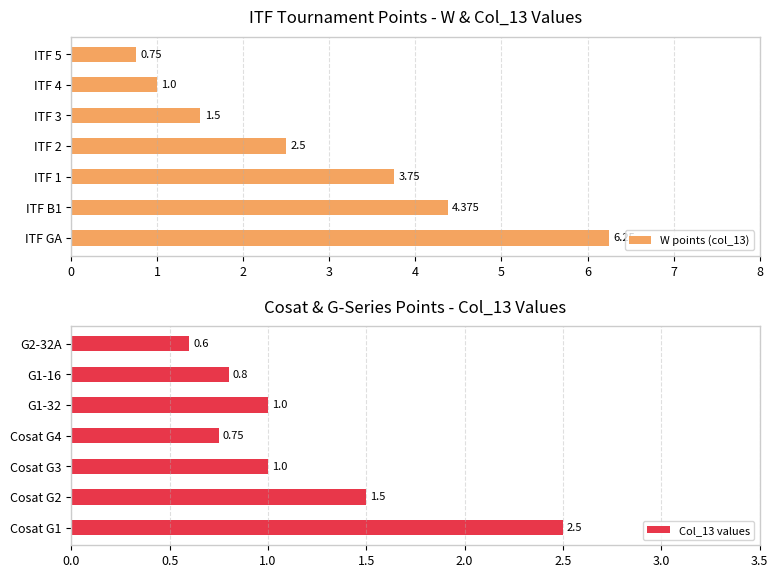

Reading left to right, list all the values displayed in this chart.

W points (col_13): 6.2	4.4	3.8	2.5	1.5	1.0	0.8
Col_13 values: 2.5	1.5	1.0	0.8	1.0	0.8	0.6